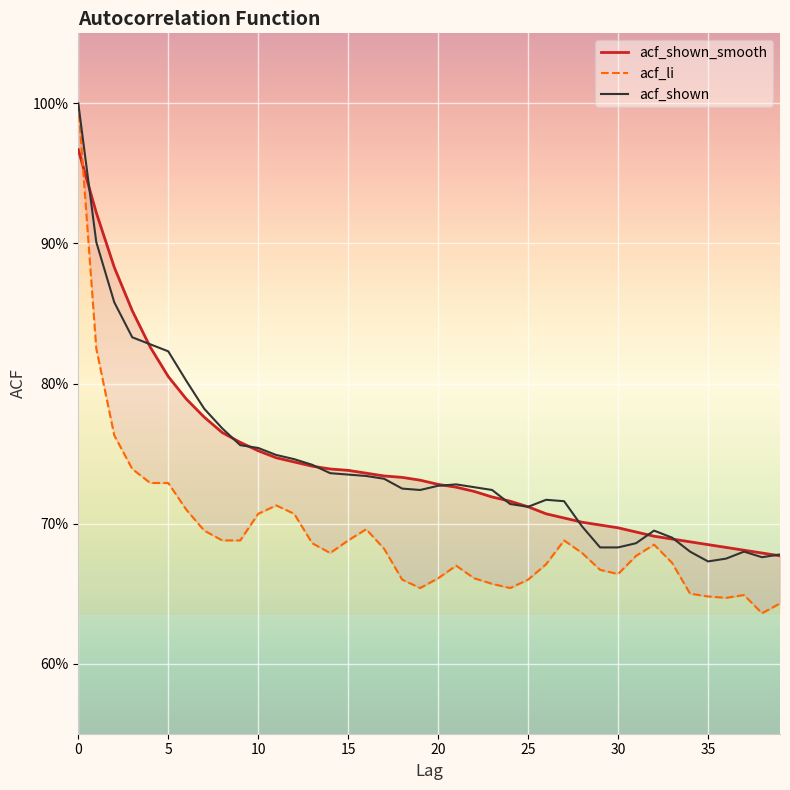

The value of acf_li at 37 is 0.2. True or false?

False